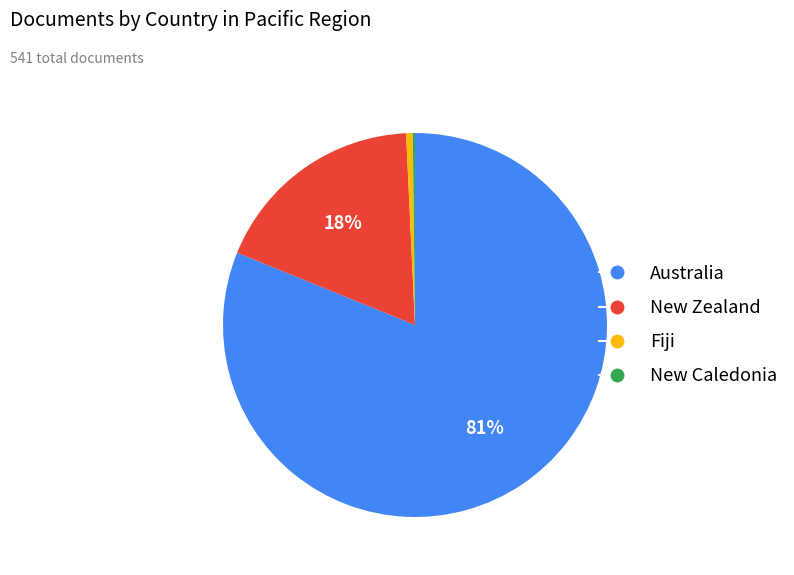

Do Fiji and Australia together represent more than half of the pie?

Yes